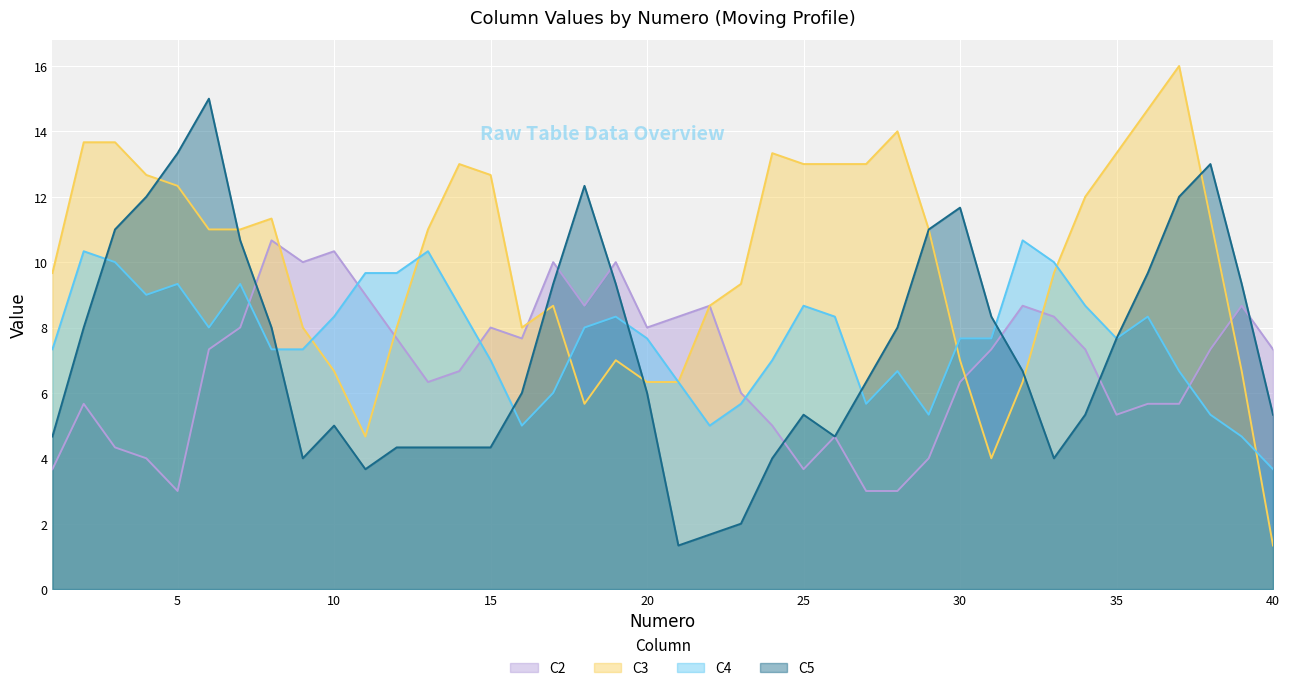

The value of C5 at 25 is 5.3. True or false?

True